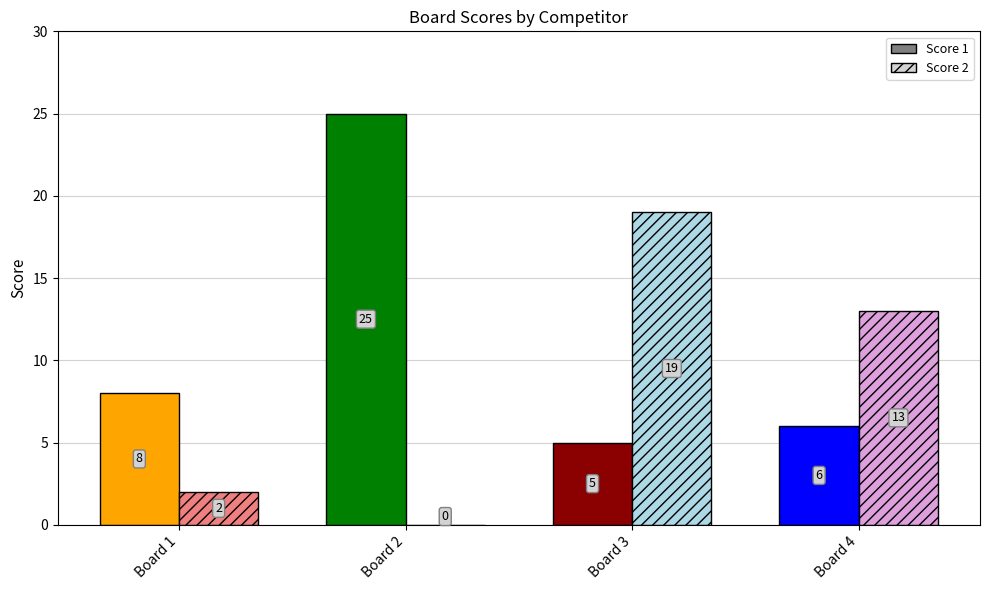

Is the value of Score 2 at 2 greater than the value of Score 1 at 3?

No